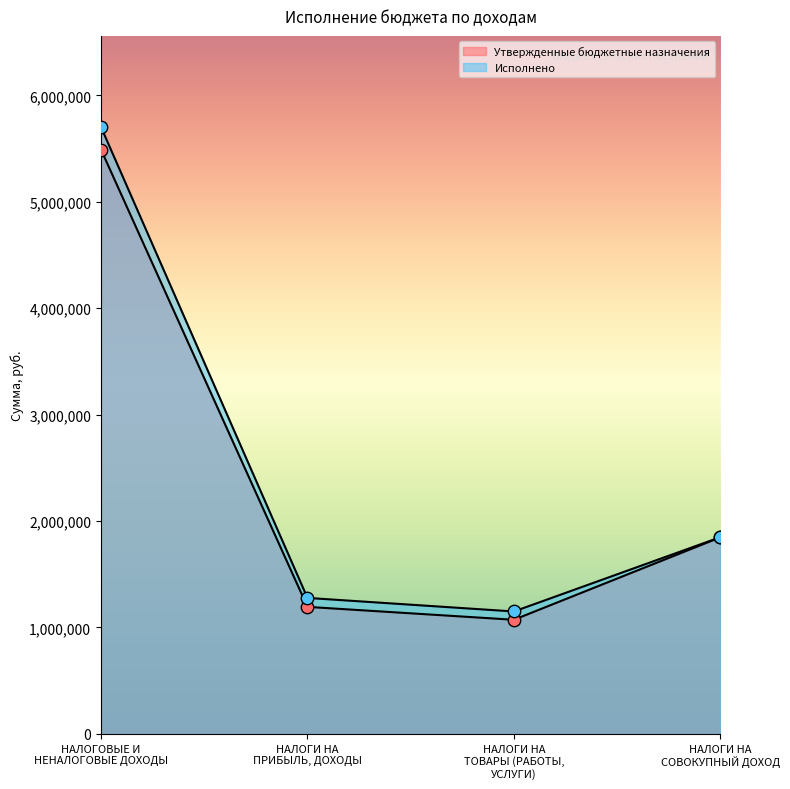

At which category is the sum across all series the highest?

НАЛОГОВЫЕ И
НЕНАЛОГОВЫЕ ДОХОДЫ